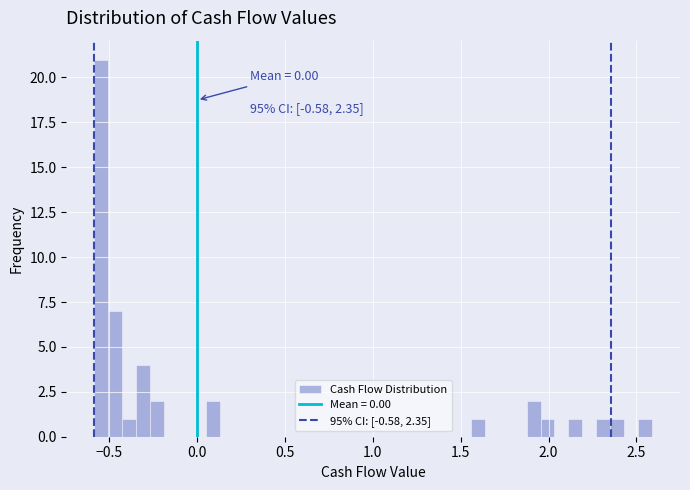

Read against the x-axis, roughly where is the centre of the tallest bar?

-0.55